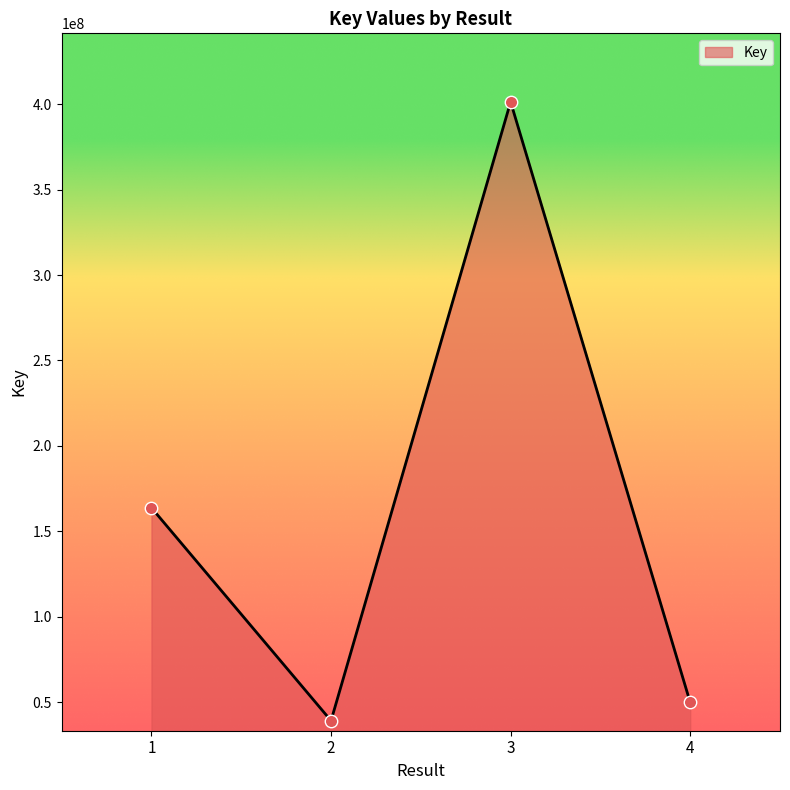

Which has a higher value, 1 or 3?

3